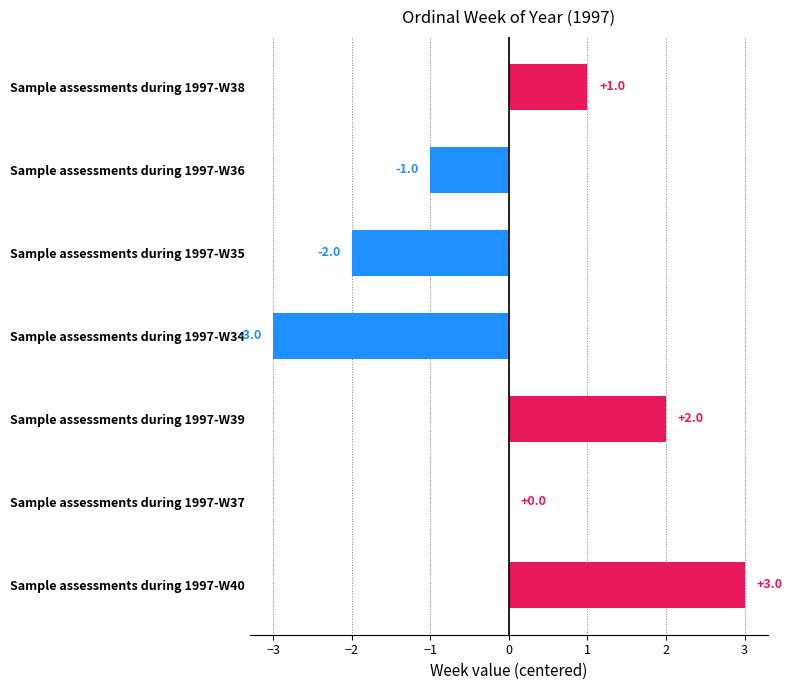

Reading bottom to top, extract all data points from this chart.

Sample assessments during 1997-W40=3	Sample assessments during 1997-W37=0	Sample assessments during 1997-W39=2	Sample assessments during 1997-W34=-3	Sample assessments during 1997-W35=-2	Sample assessments during 1997-W36=-1	Sample assessments during 1997-W38=1